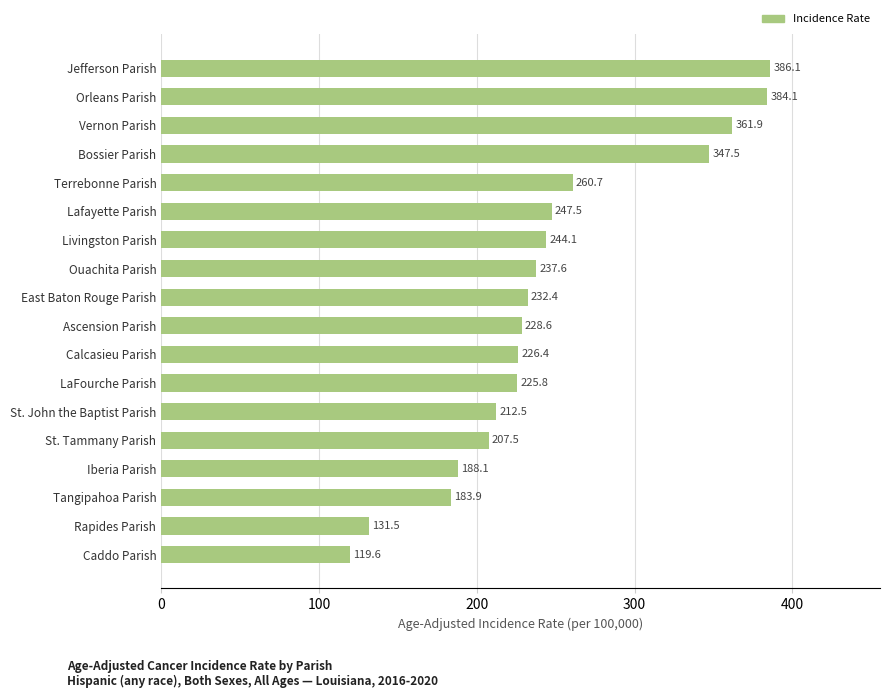

List the labels in order of value, largest first.

Jefferson Parish, Orleans Parish, Vernon Parish, Bossier Parish, Terrebonne Parish, Lafayette Parish, Livingston Parish, Ouachita Parish, East Baton Rouge Parish, Ascension Parish, Calcasieu Parish, LaFourche Parish, St. John the Baptist Parish, St. Tammany Parish, Iberia Parish, Tangipahoa Parish, Rapides Parish, Caddo Parish